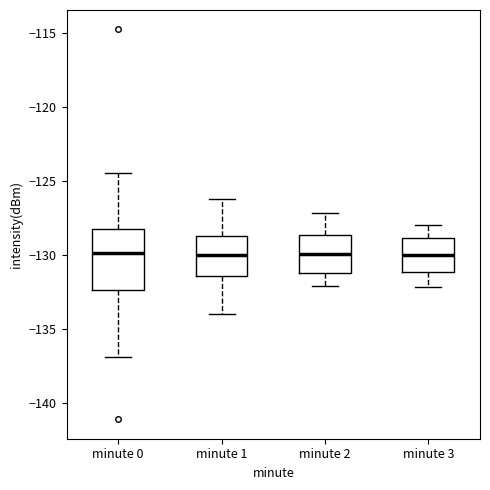

Reading left to right, read every box against the y-axis: the position of its median line, the range the box covers, and the ends of its whiskers. The values are not printed on the chart, so give them approximately, as read against the axis.

minute 0: median -130.0, box -132.5 to -128.5, whiskers -137.0 to -124.5
minute 1: median -130.0, box -131.5 to -128.5, whiskers -134.0 to -126.0
minute 2: median -130.0, box -131.0 to -128.5, whiskers -132.0 to -127.0
minute 3: median -130.0, box -131.0 to -129.0, whiskers -132.0 to -128.0